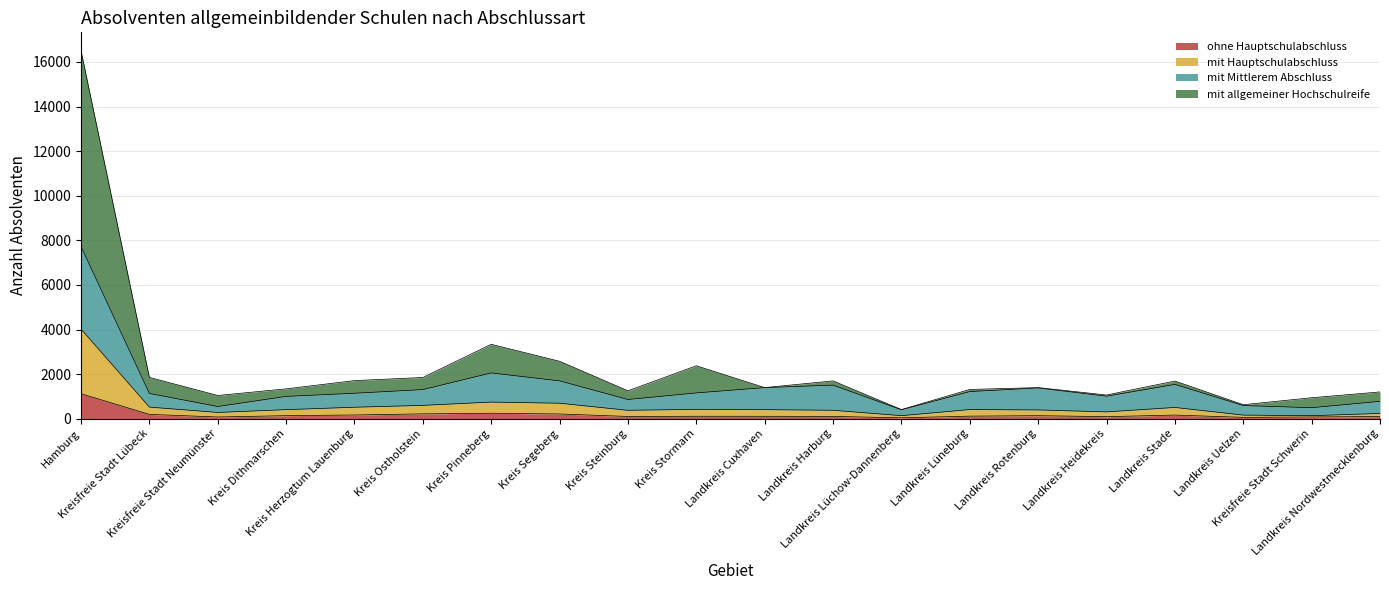

Is it true that ohne Hauptschulabschluss equals 33 at Landkreis Uelzen?

False